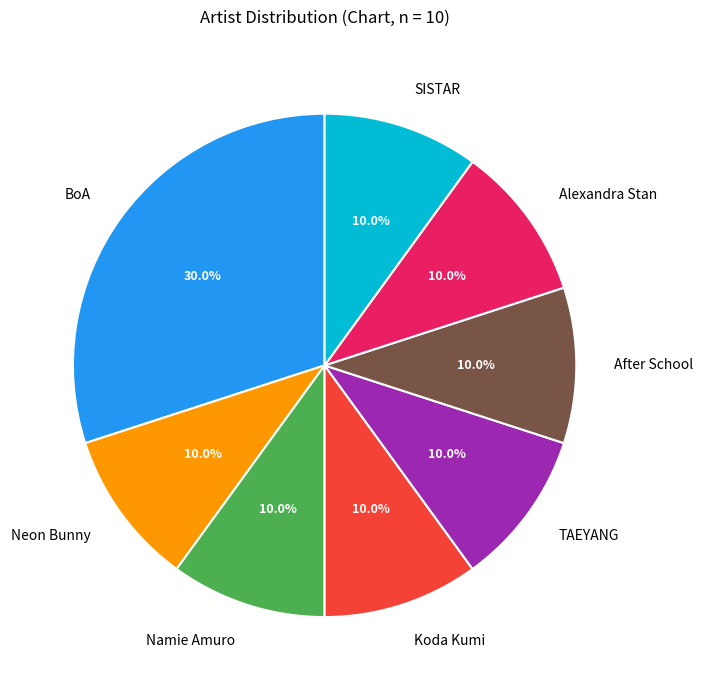

Which slice is the largest?

BoA